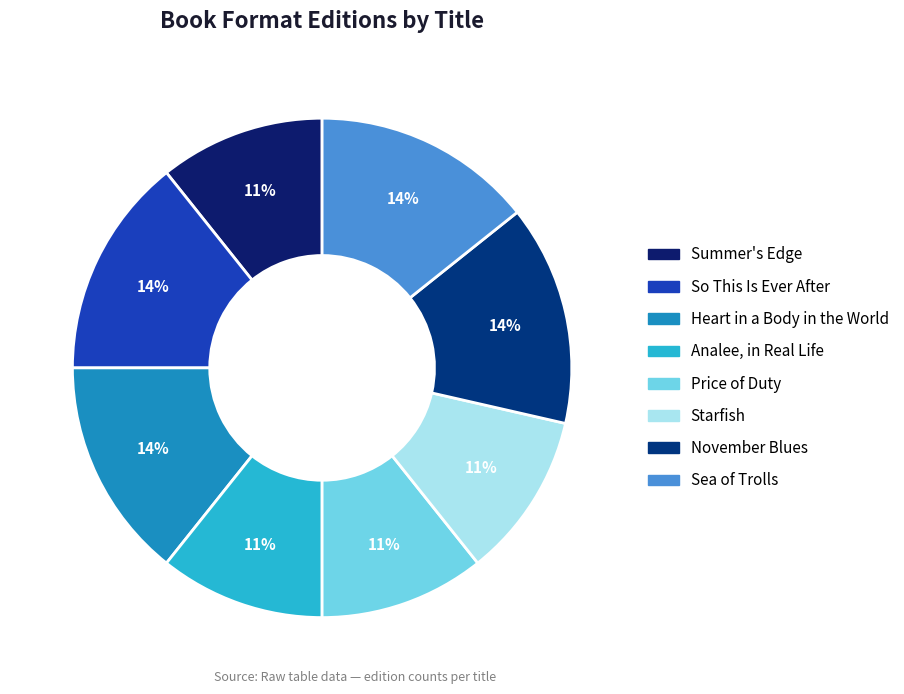

Is the sum of Summer's Edge and November Blues greater than half?

No